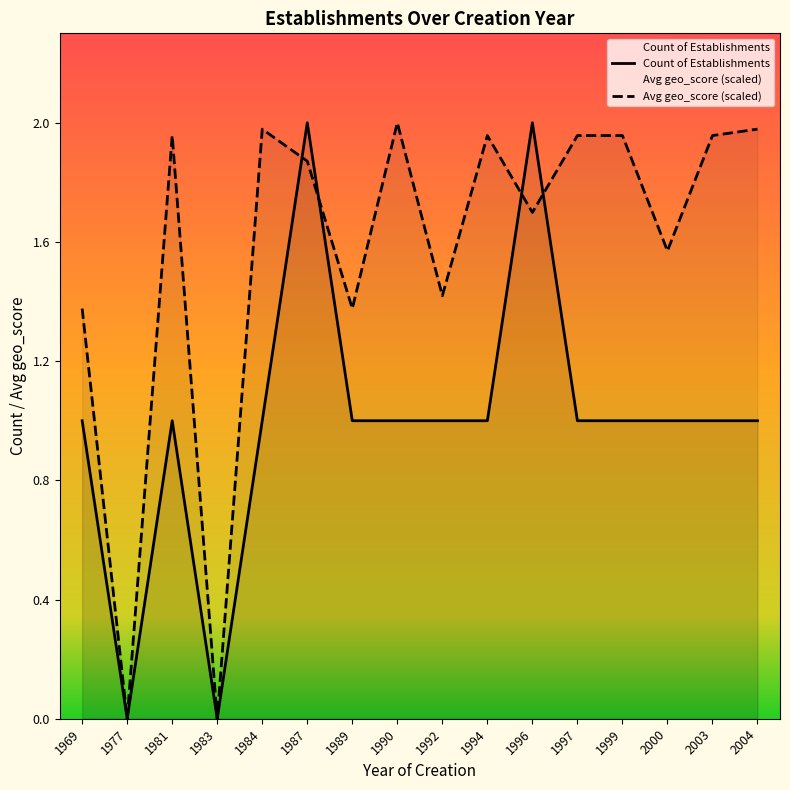

What is the value of the Avg geo_score (scaled) point at the 16th from the left?

2.0